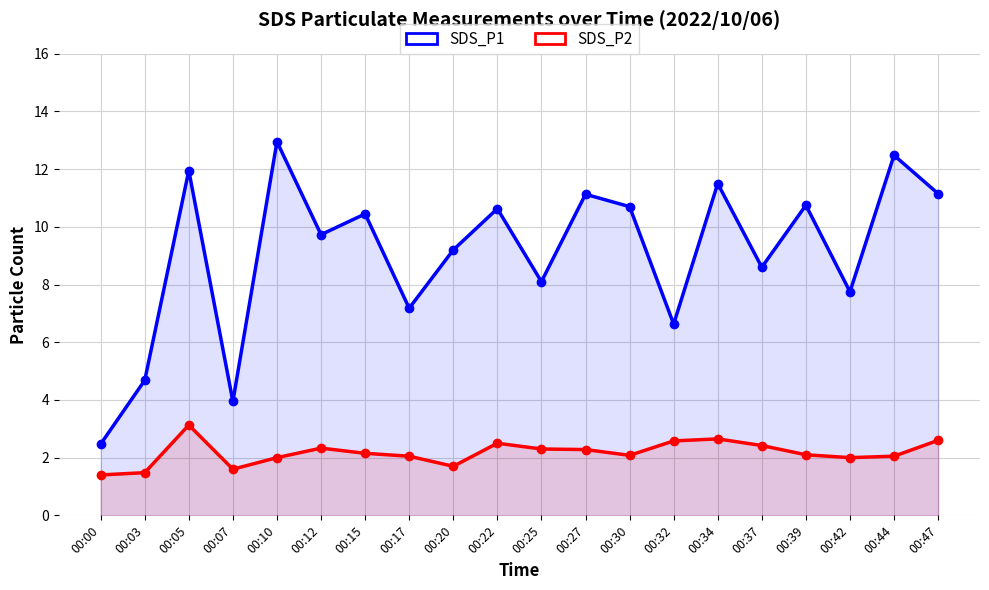

Reading left to right, list all the values displayed in this chart.

SDS_P1: 00:00=2.5	00:03=4.7	00:05=11.9	00:07=4.0	00:10=12.9	00:12=9.7	00:15=10.4	00:17=7.2	00:20=9.2	00:22=10.6	00:25=8.1	00:27=11.1	00:30=10.7	00:32=6.6	00:34=11.5	00:37=8.6	00:39=10.8	00:42=7.8	00:44=12.5	00:47=11.2
SDS_P2: 00:00=1.4	00:03=1.5	00:05=3.1	00:07=1.6	00:10=2.0	00:12=2.3	00:15=2.1	00:17=2.0	00:20=1.7	00:22=2.5	00:25=2.3	00:27=2.3	00:30=2.1	00:32=2.6	00:34=2.6	00:37=2.4	00:39=2.1	00:42=2.0	00:44=2.0	00:47=2.6